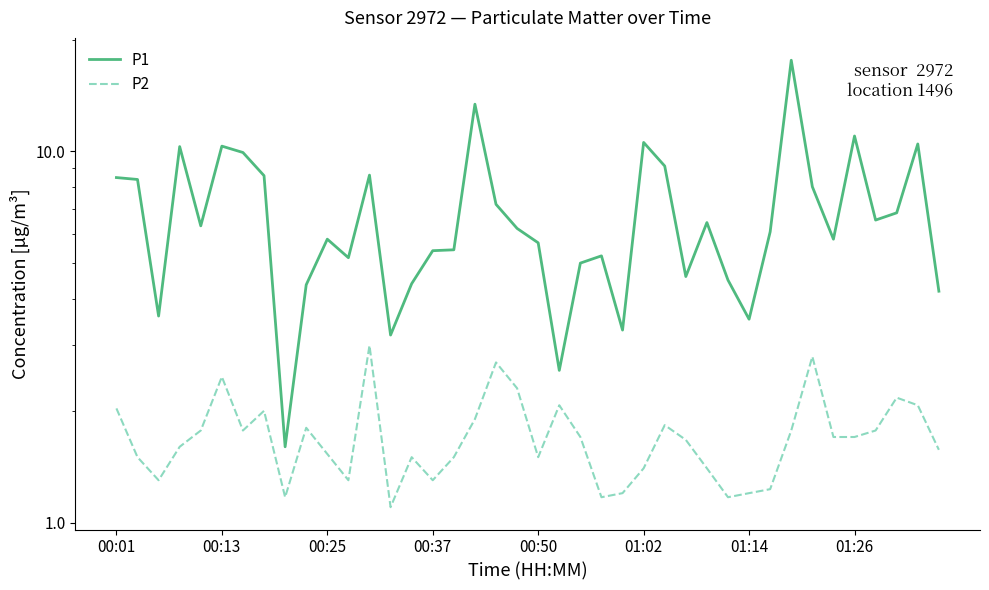

Rank the series by their average value, from highest to lowest.

P1, P2